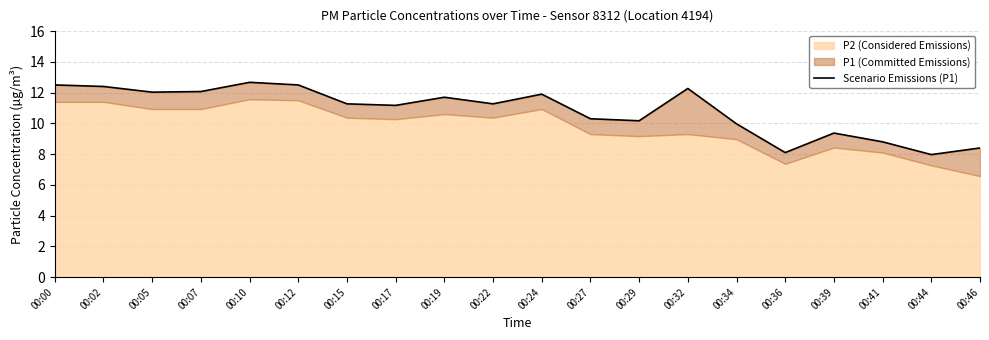

How many categories are shown in the chart?

20